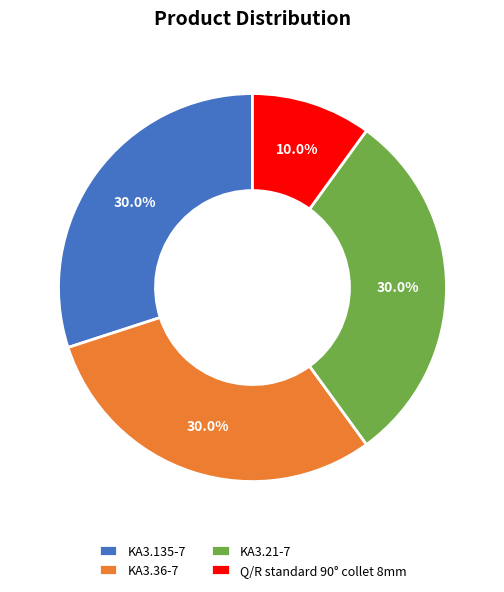

Approximately how many times larger is the value at KA3.36-7 compared to KA3.135-7?

1.0